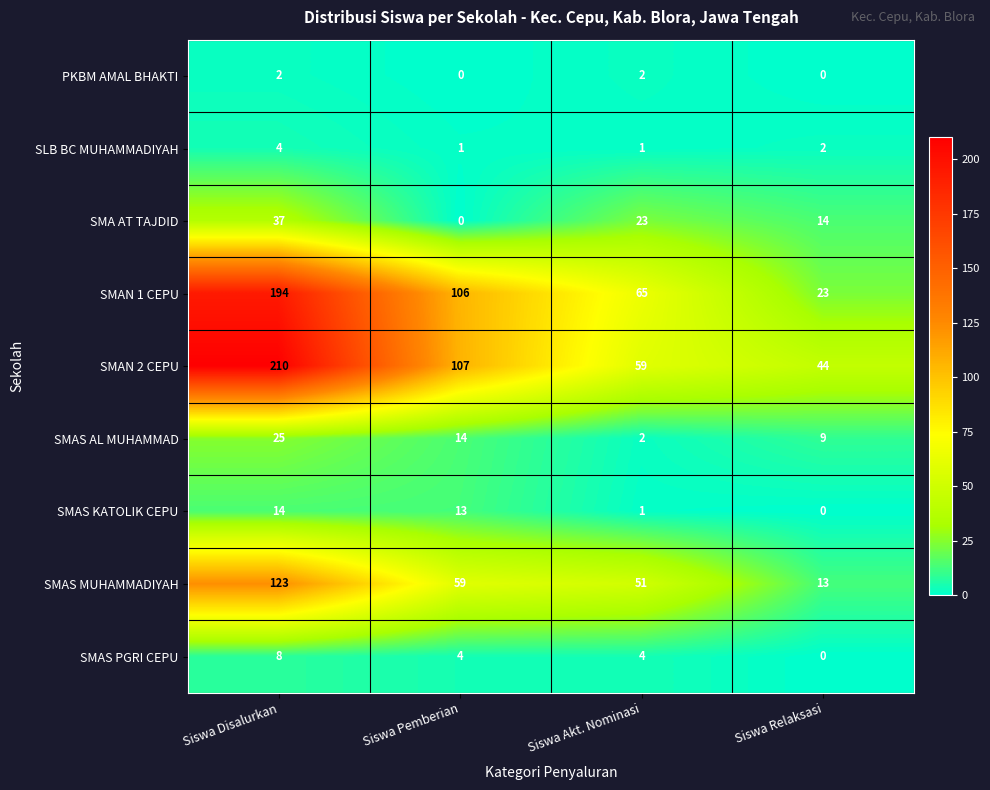

What is the difference between the maximum and minimum values in the SMAN 1 CEPU series?

171